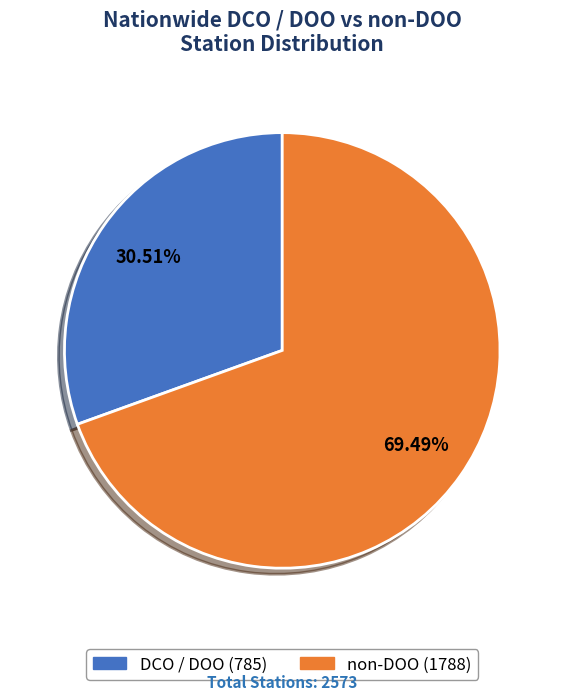

Is it true that non-DOO is 69% of the pie?

True